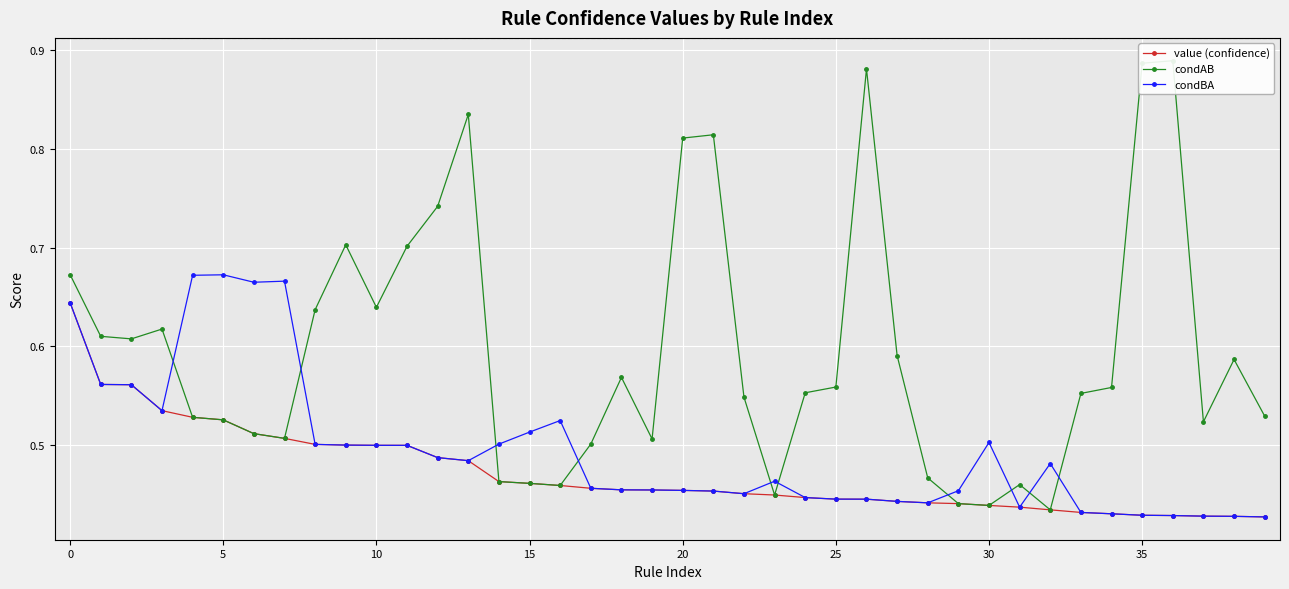

What is the label of the 15th point from the right?

25